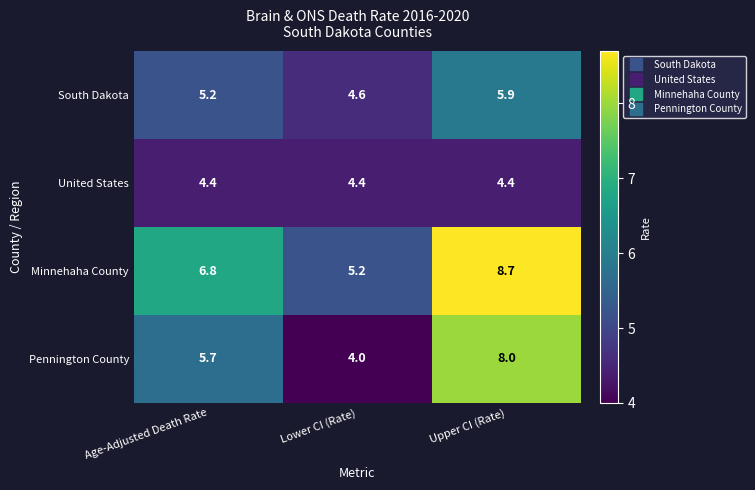

Which label corresponds to the smallest value in the chart?

Lower CI (Rate)